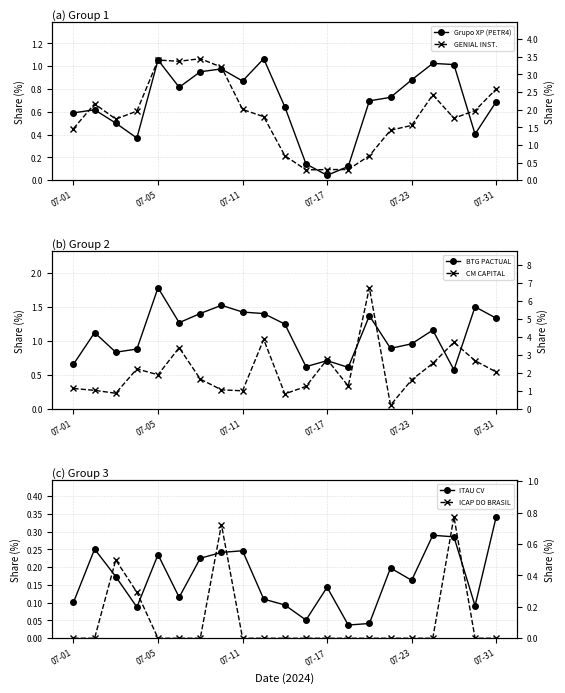

What is the spread (max minus min) of values at 07-05?

2.2